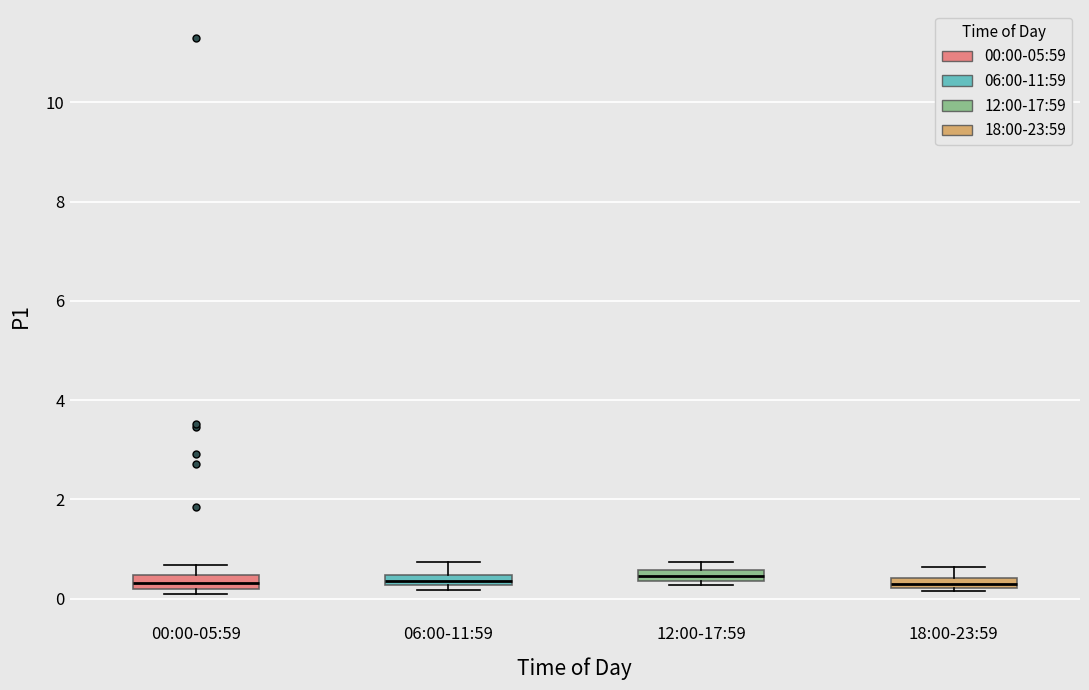

Where is the lower edge of the box for 18:00-23:59 on the y-axis? The values are not printed on the chart, so give them approximately, as read against the axis.

0.2